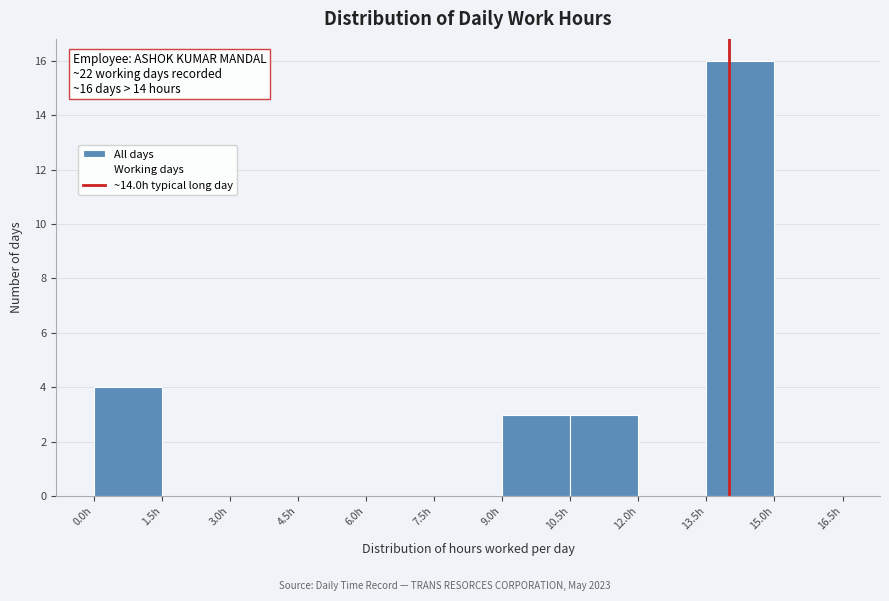

Which range on the x-axis has the tallest bar?

13.5 to 15.0